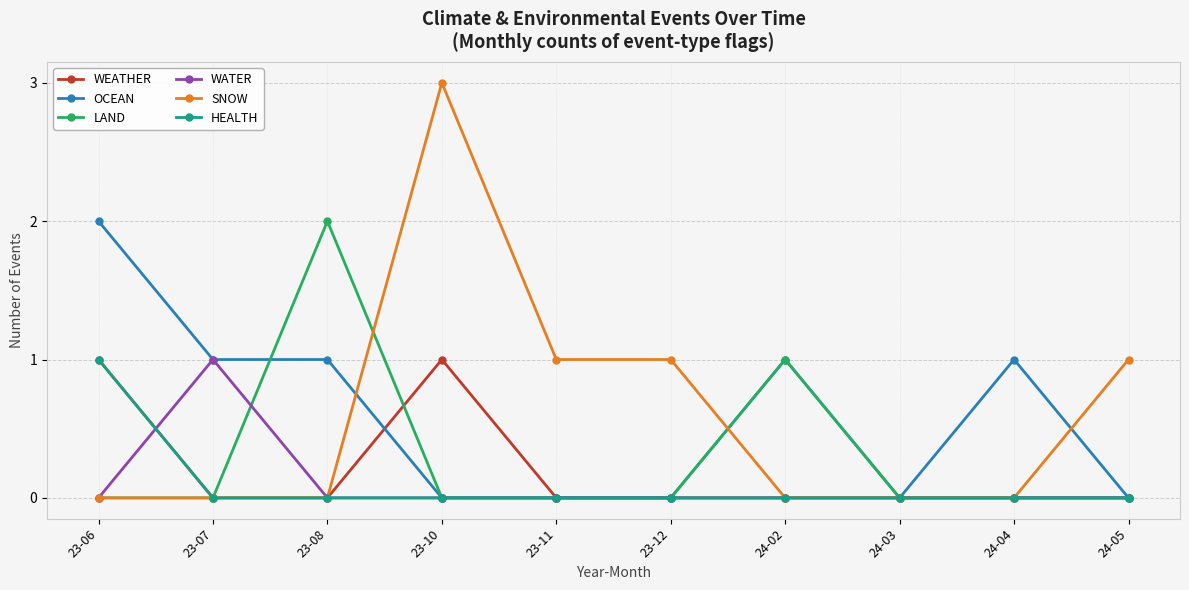

What is the maximum value shown in the chart?

3